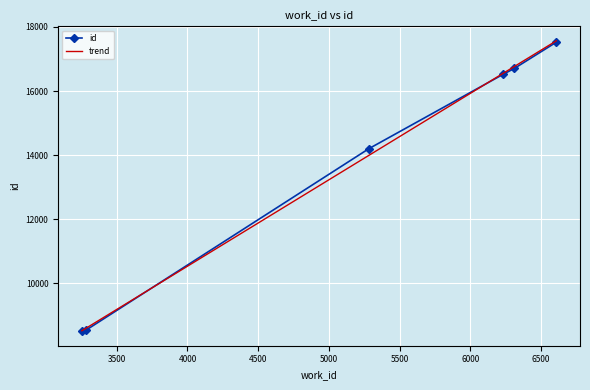

Is it true that the value at 6234 is 5256?

False